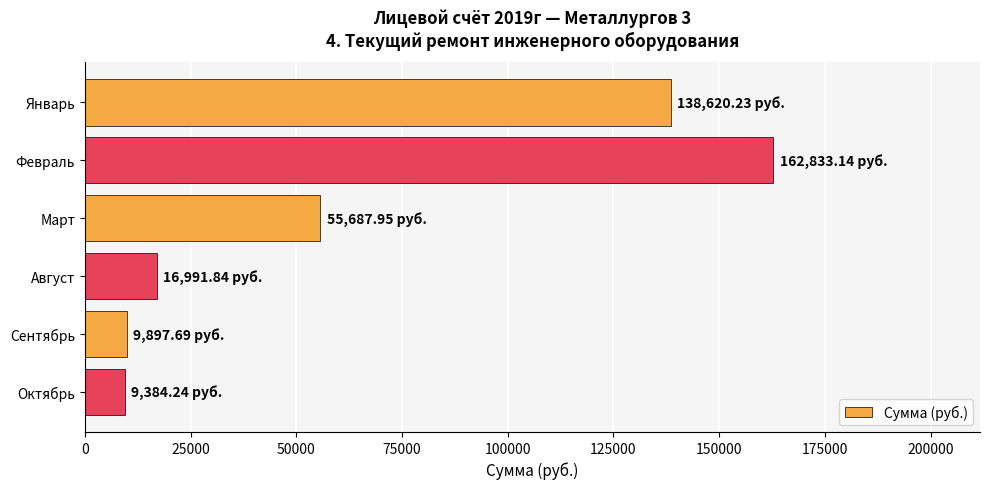

Which label corresponds to the largest value in the chart?

Февраль